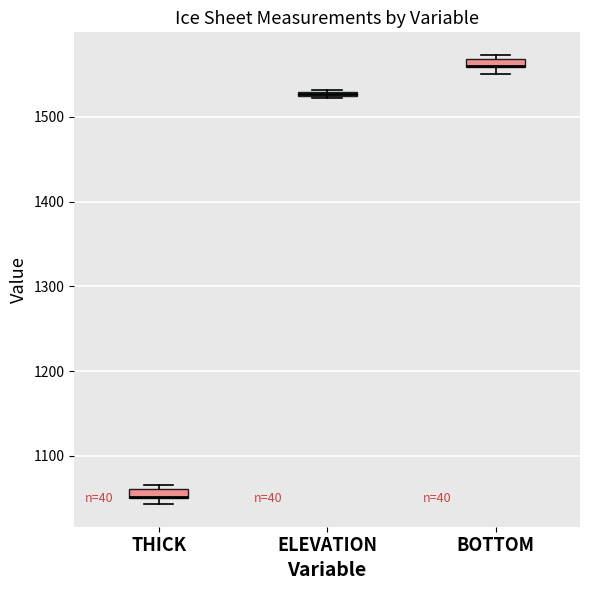

Where is the upper edge of the box for ELEVATION on the y-axis? The values are not printed on the chart, so give them approximately, as read against the axis.

1530